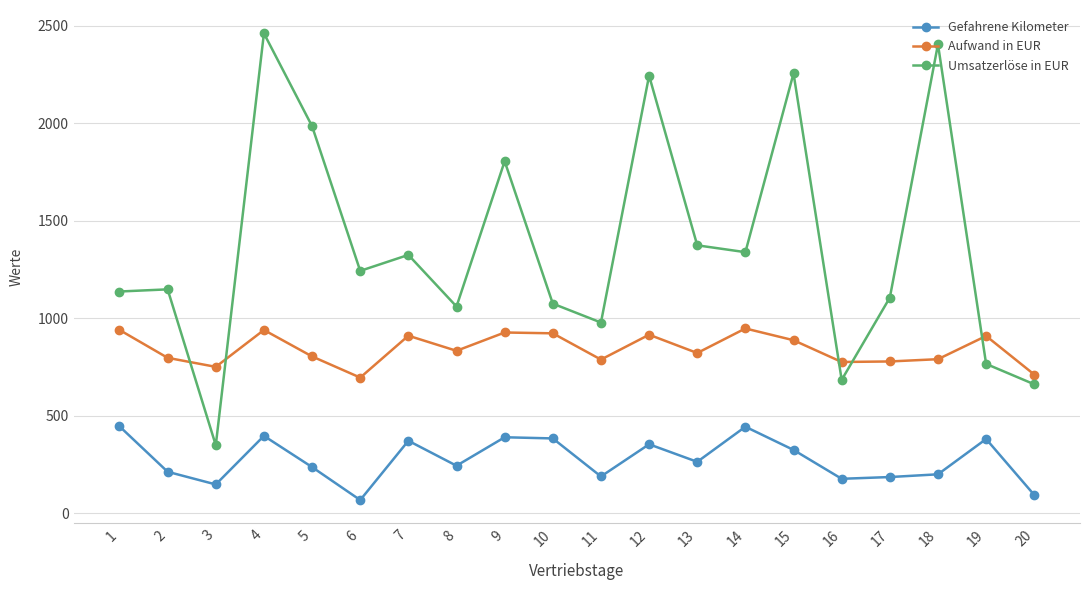

True or false: Umsatzerlöse in EUR and Aufwand in EUR cross at least once.

True